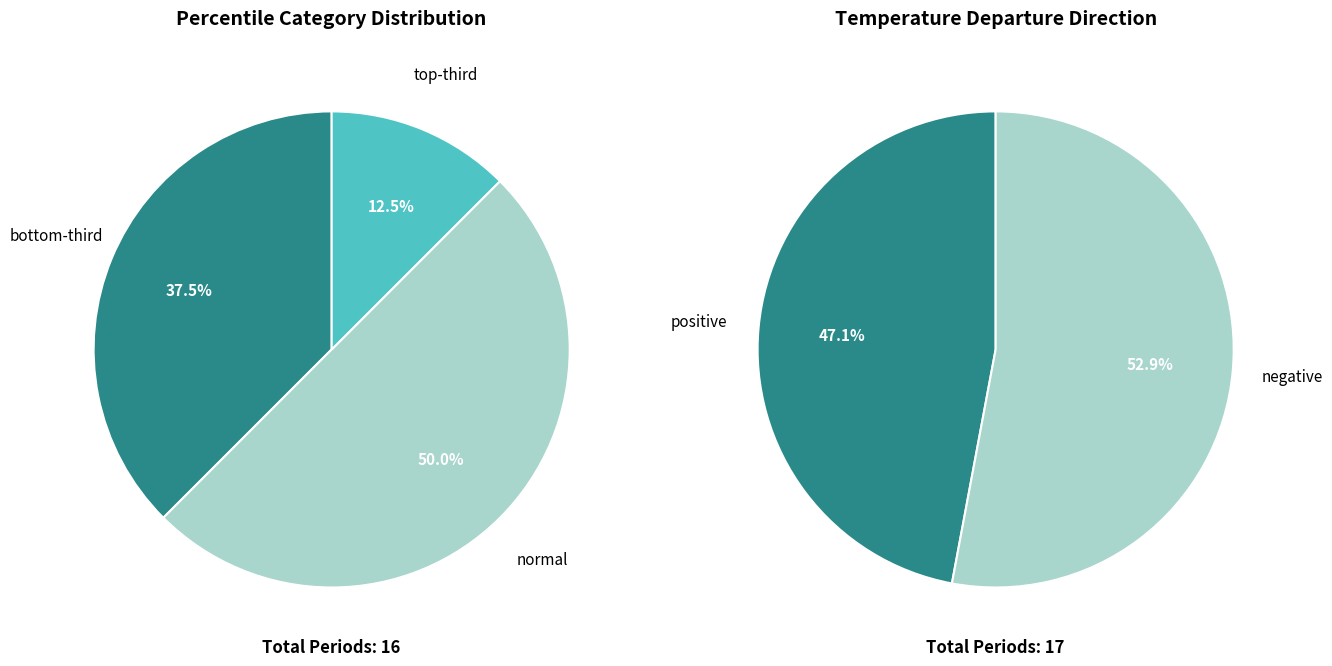

Is it true that normal is 31% of the pie?

False